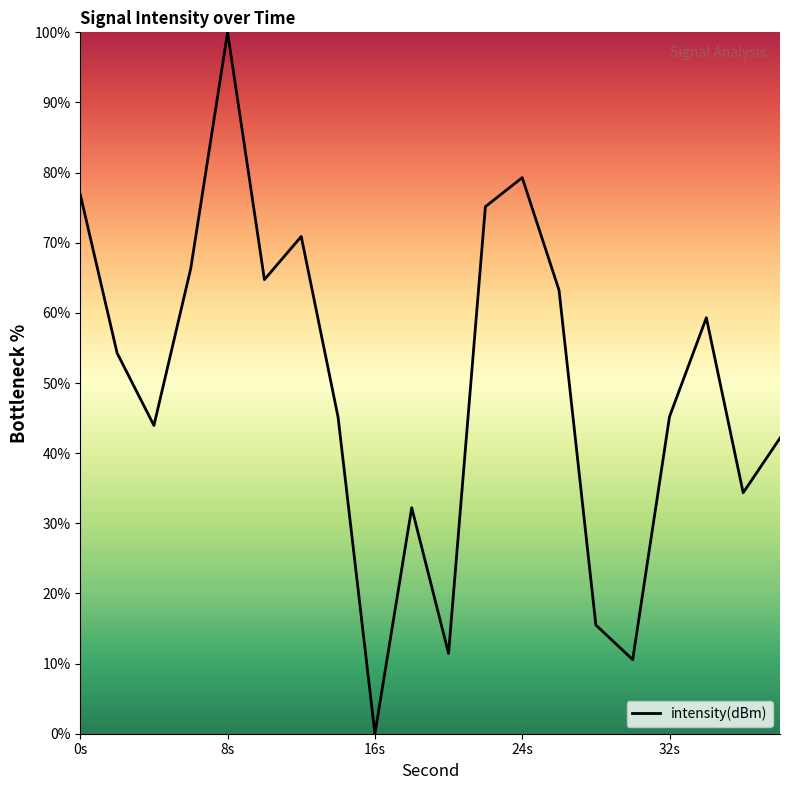

What is the difference between the maximum and minimum values?

100.0